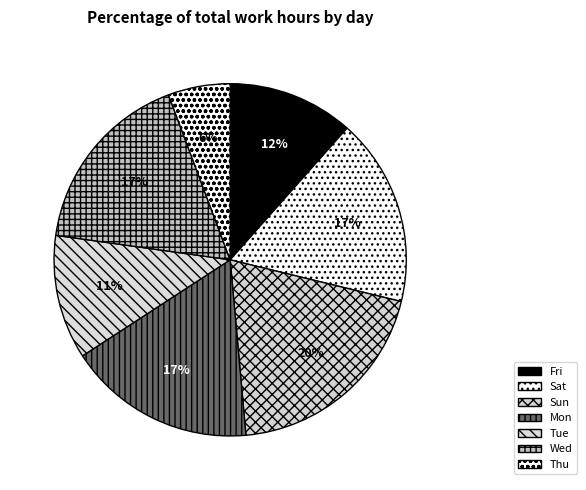

How many segments does this pie chart have?

7